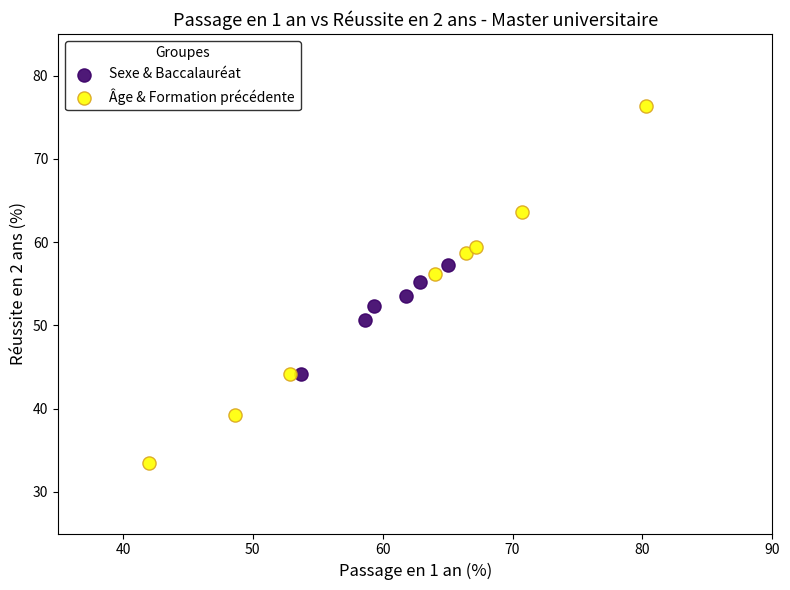

Which series has the largest Y range (max minus min)?

Âge & Formation précédente